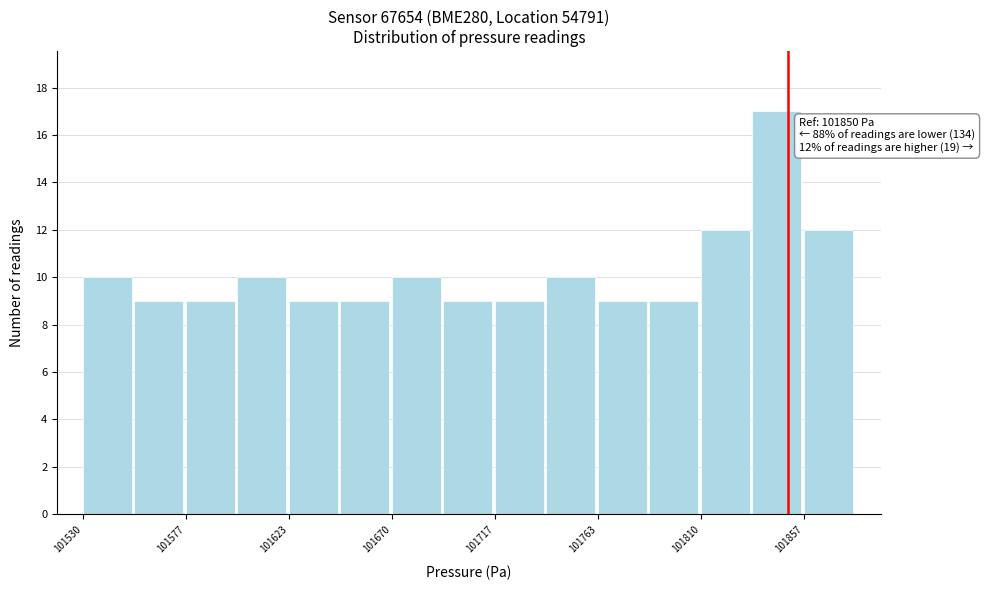

Over which range of the x-axis is the bar tallest?

101835 to 101855